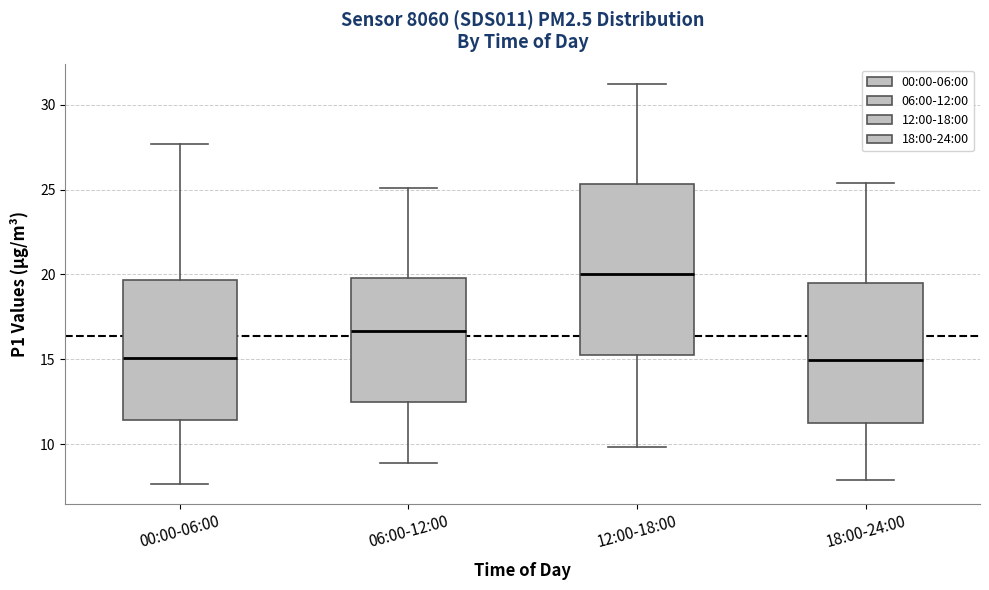

Comparing the boxes themselves (not the whiskers), which one is the tallest?

12:00-18:00